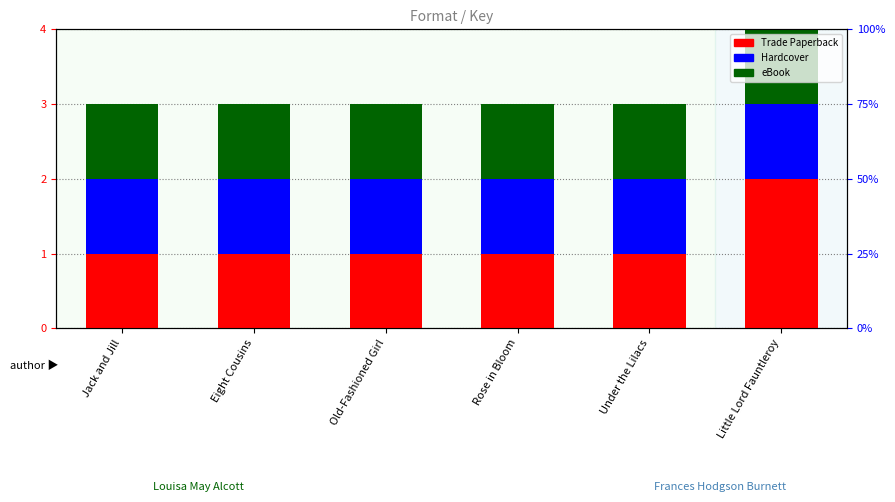

At Eight Cousins, list the series in order from smallest to largest.

Trade Paperback, Hardcover, eBook